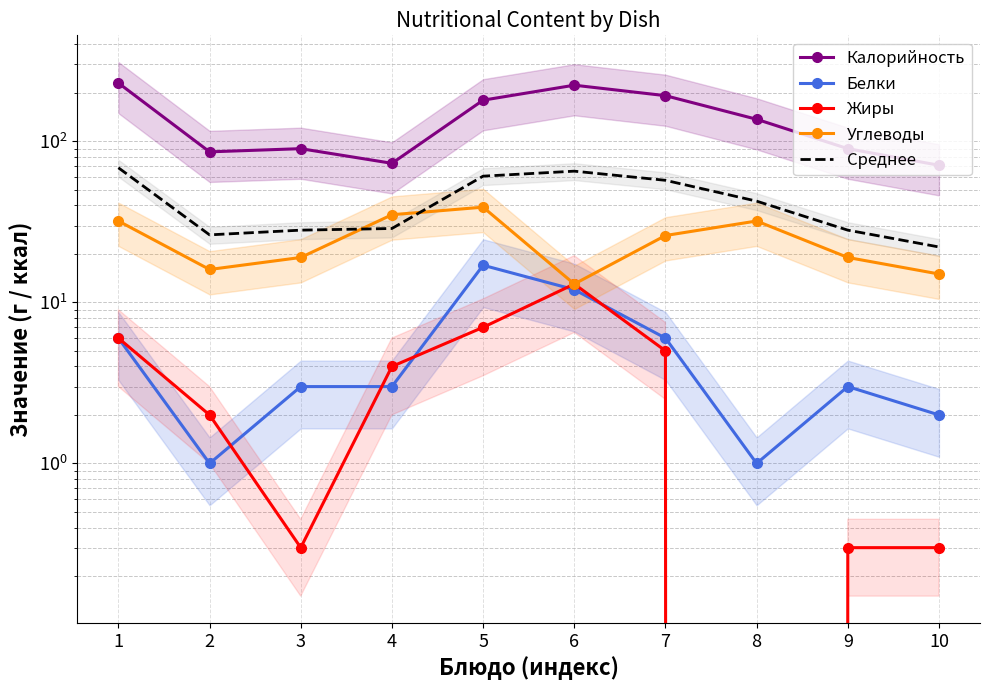

True or false: Жиры has a value of 0.5 at 9.

False